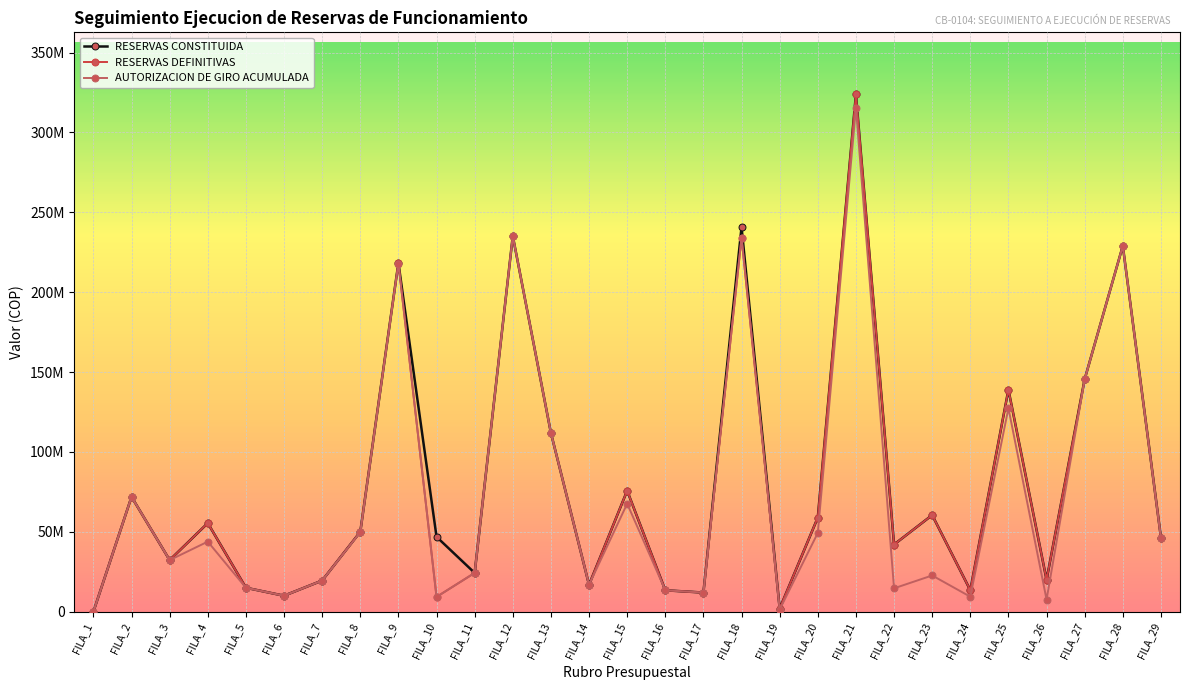

How many interior local peaks does the RESERVAS CONSTITUIDA series have?

10